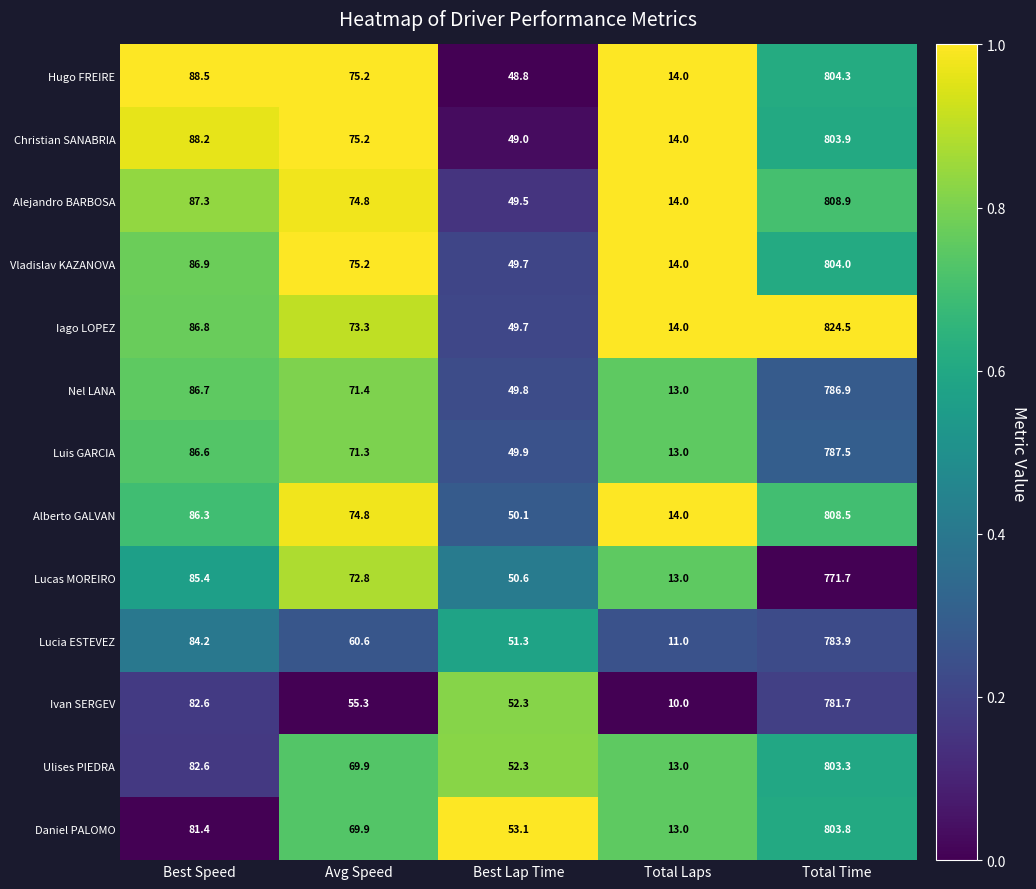

What is the average value of the Ulises PIEDRA series?

204.2